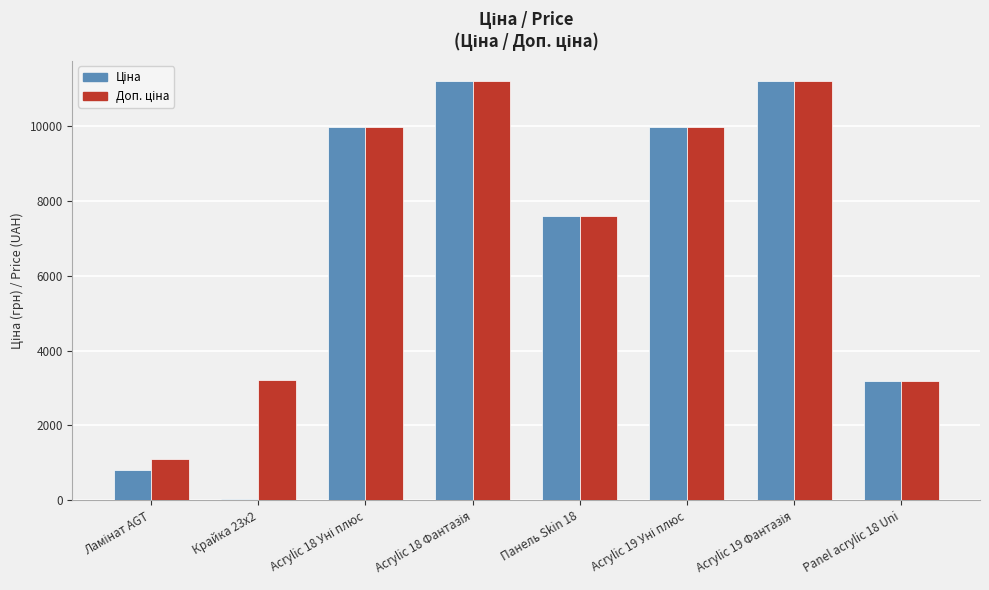

What is the total value across all series at Panel acrylic 18 Uni?

6359.6